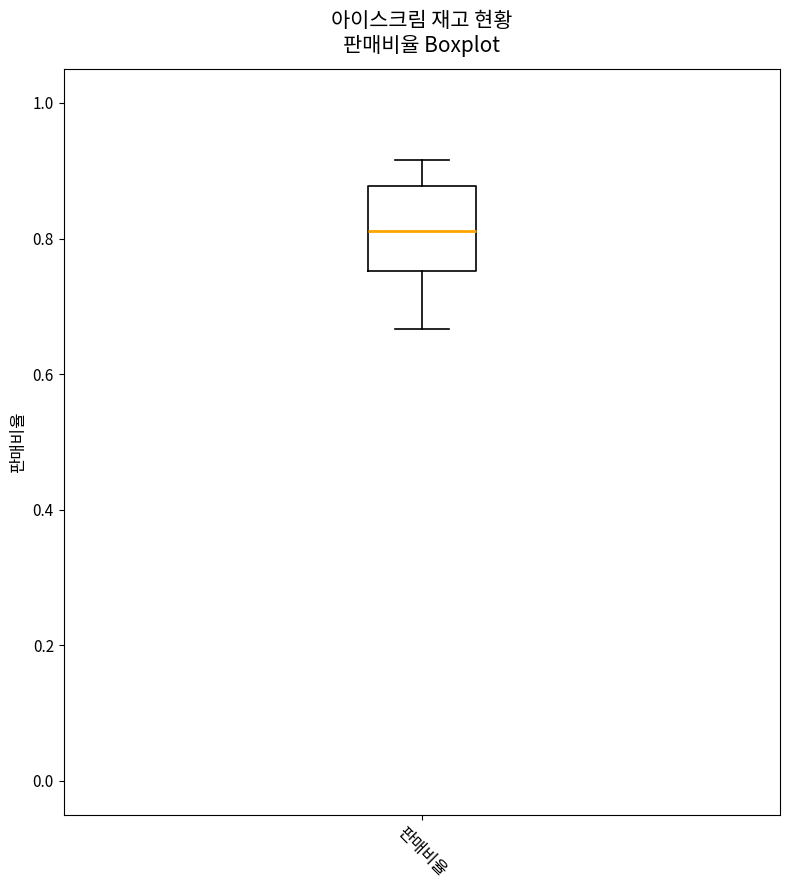

Transcribe this box plot: give where the median line is, the range the box spans, and where the two whiskers end, as read against the y-axis. The values are not printed on the chart, so give them approximately, as read against the axis.

median 0.82, box 0.76 to 0.88, whiskers 0.66 to 0.92